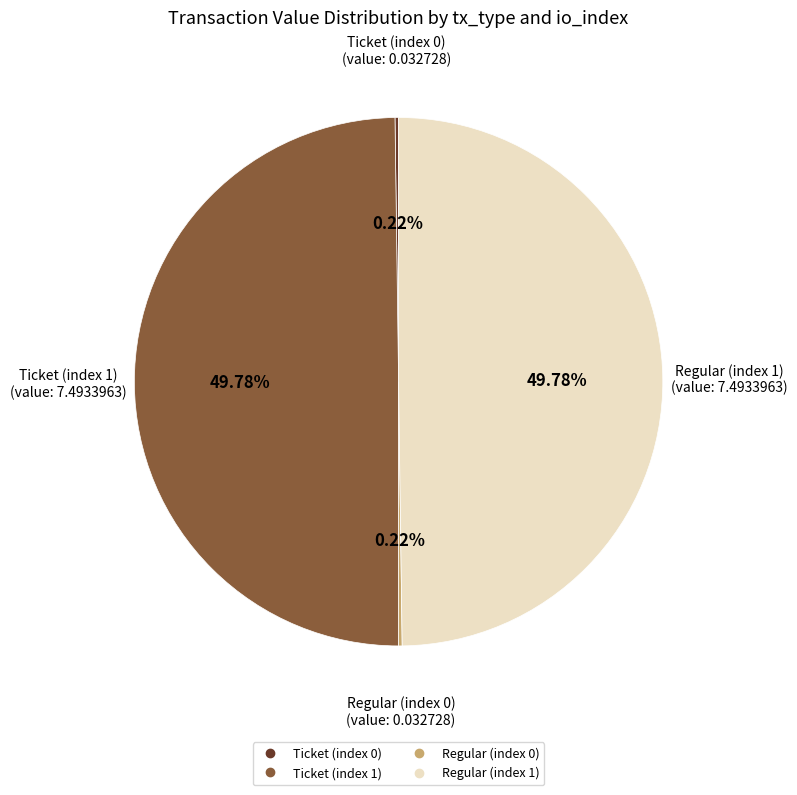

Combined, do Ticket (index 1) and Regular (index 1) account for over 50%?

Yes